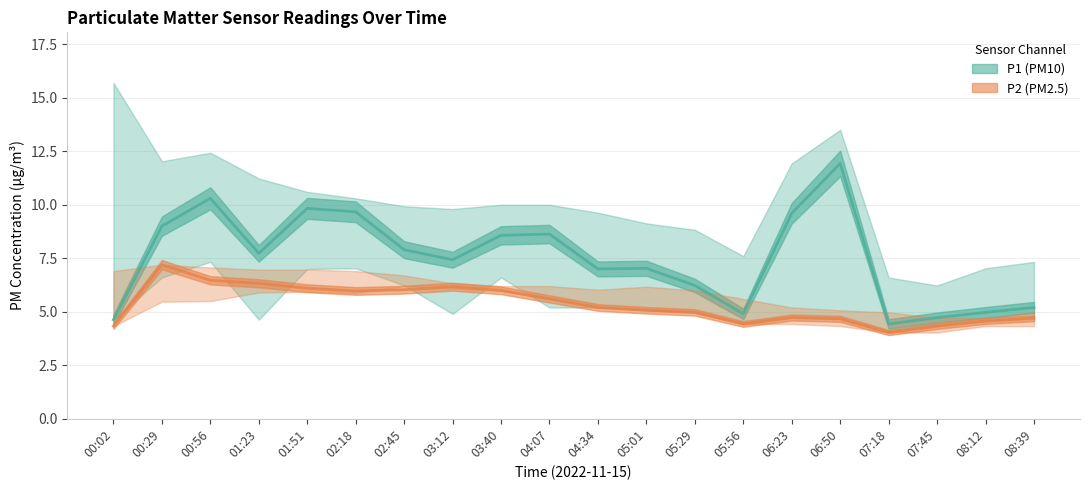

At which category does P1 reach its first local peak?

00:56